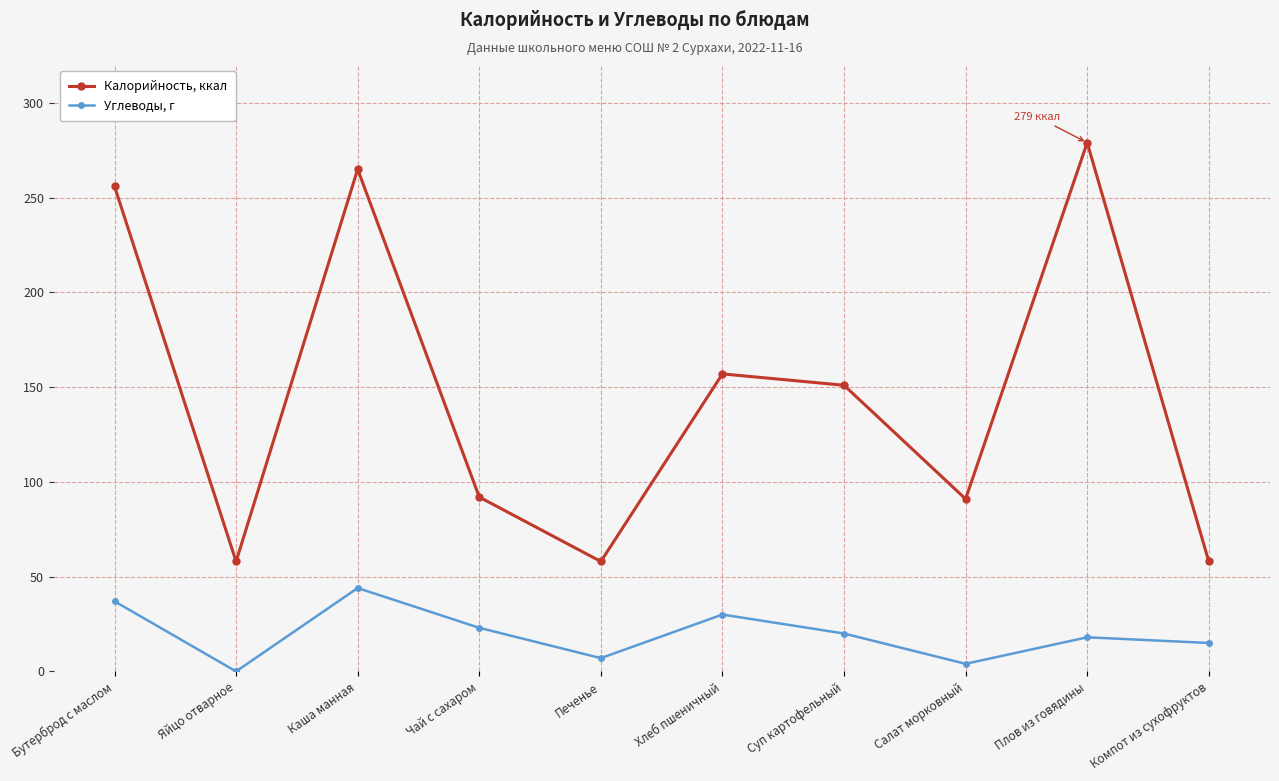

At which category is the sum across all series the highest?

Каша манная